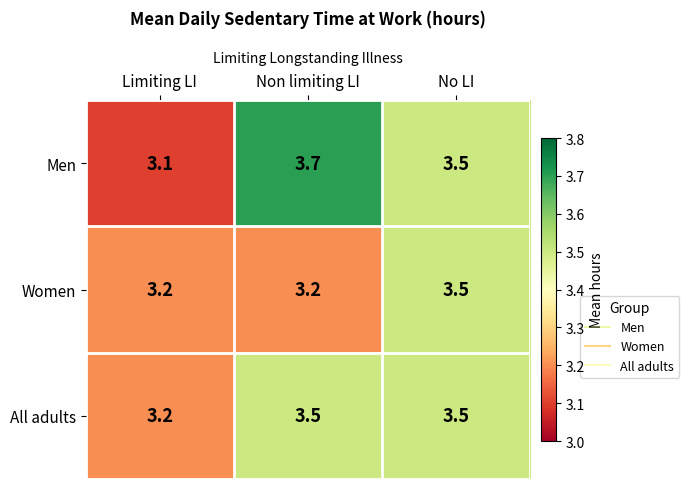

What is the average value of the Men series?

3.4